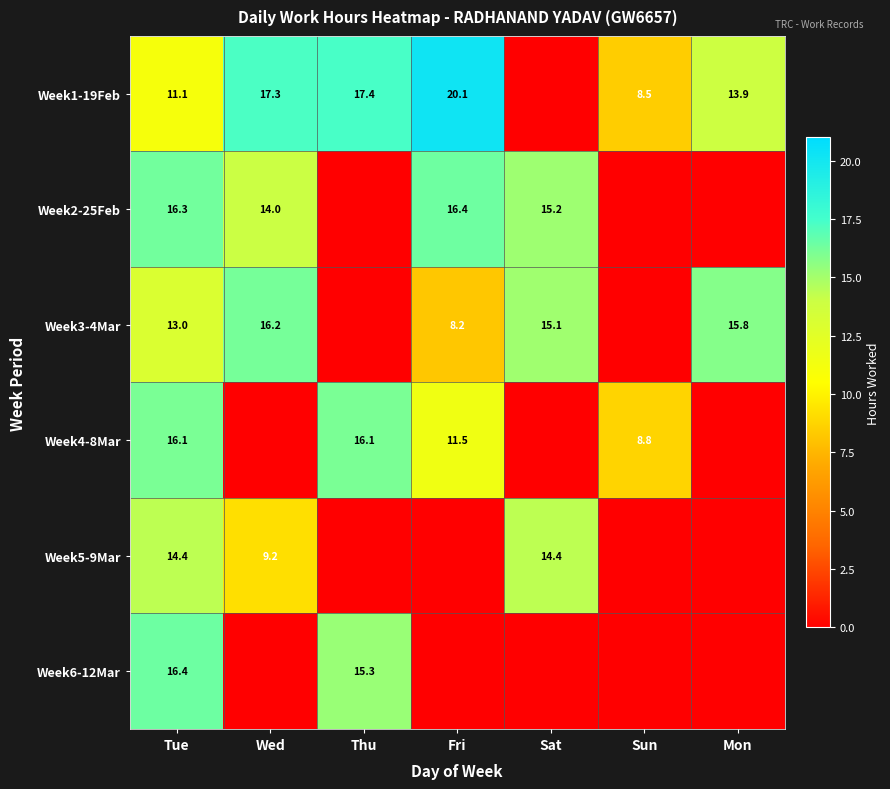

What is the difference between the Week1-19Feb values at Wed and Mon?

3.4